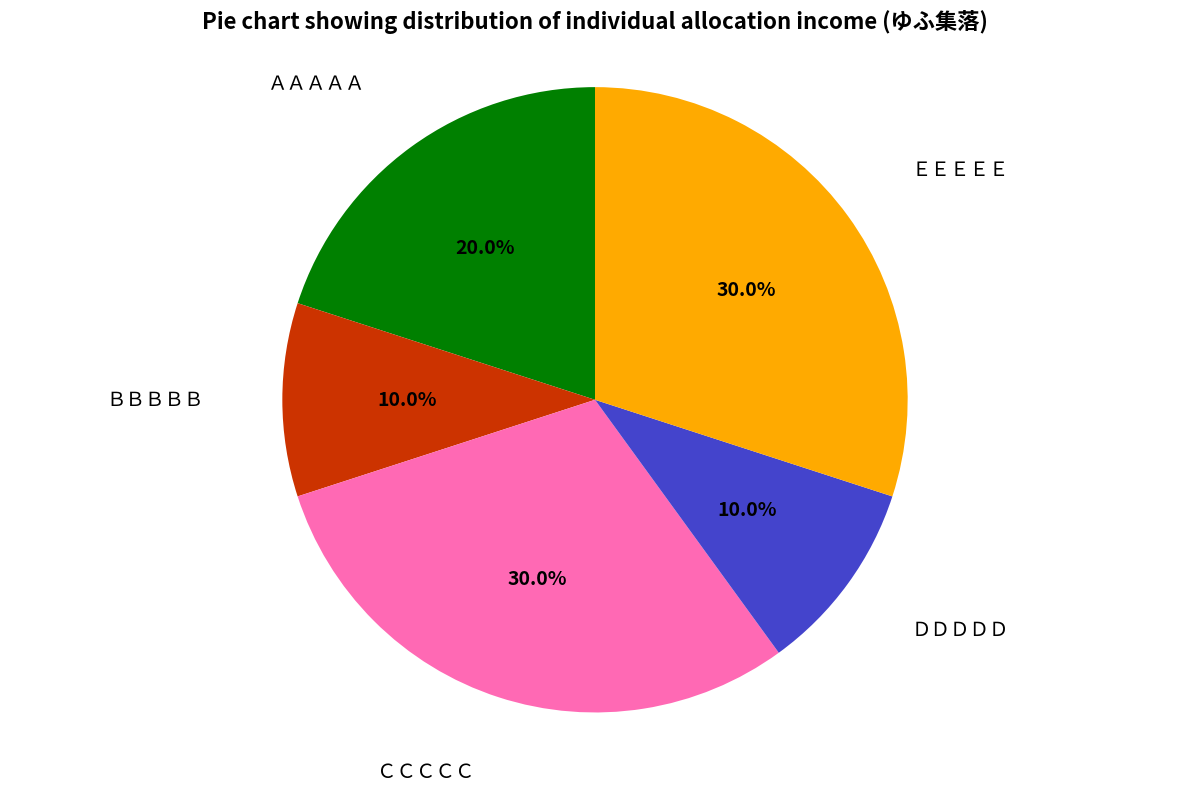

Does ＢＢＢＢＢ account for over 50% of the chart?

No